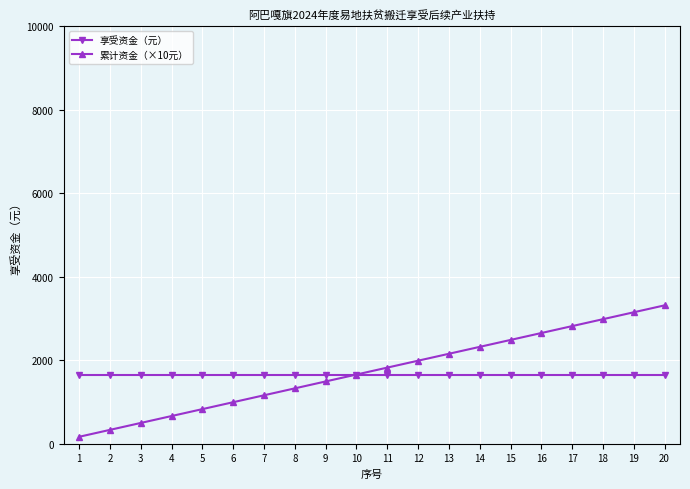

What is the difference between the maximum and second lowest values in the 累计资金（×10元） series?

2982.6